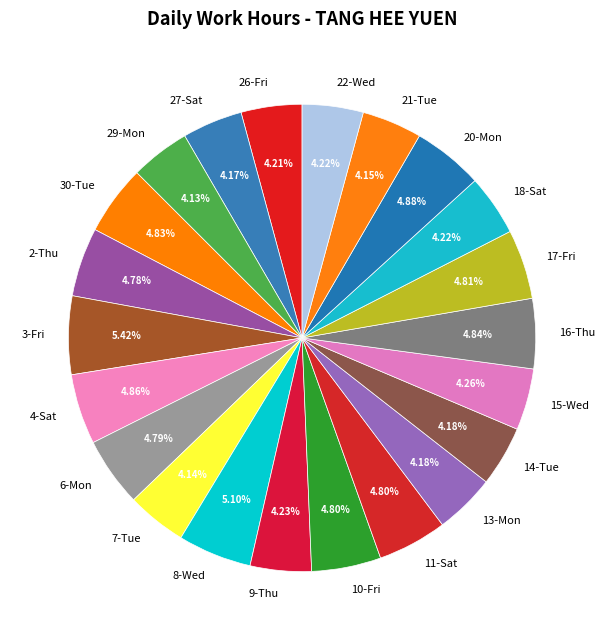

What is the ratio of the value at 13-Mon to the value at 16-Thu?

0.9